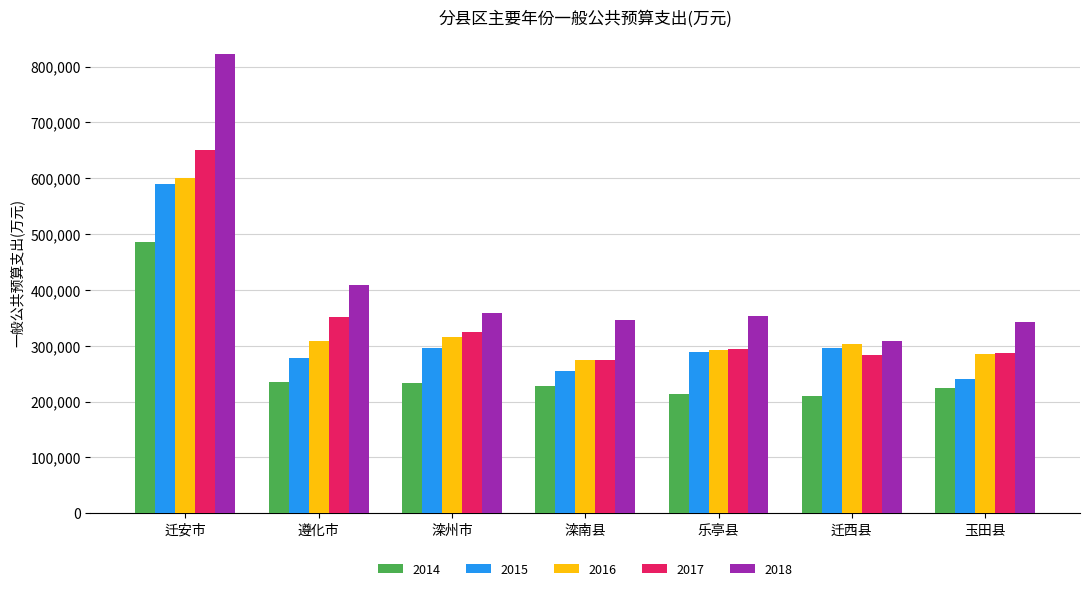

At how many categories does at least one series exceed 243173?

7